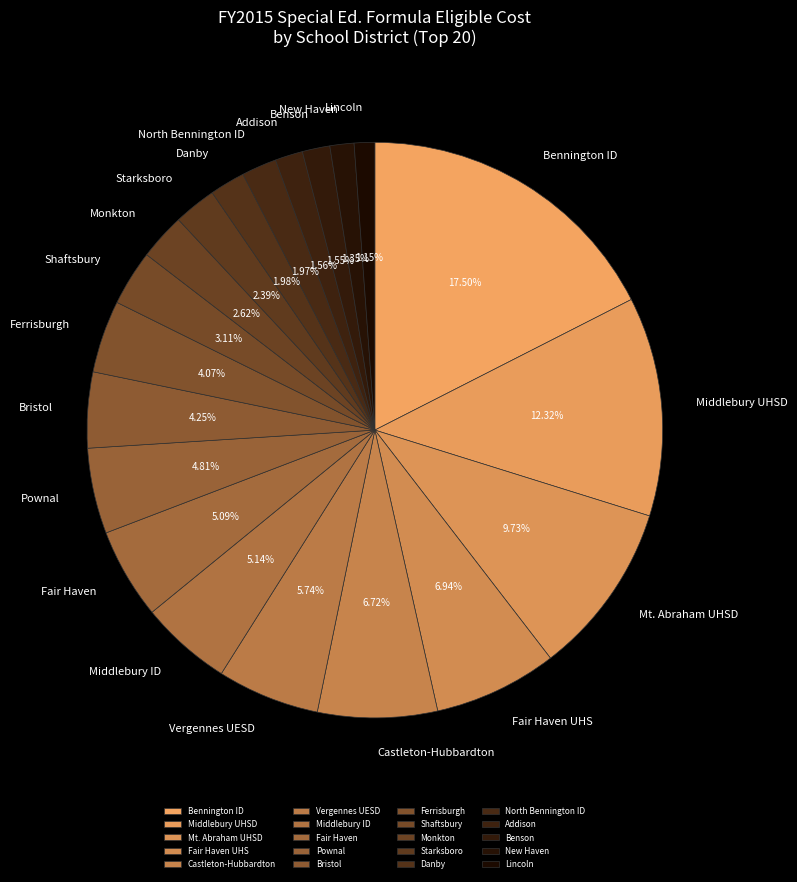

Rank the categories by value from highest to lowest.

Bennington ID, Middlebury UHSD, Mt. Abraham UHSD, Fair Haven UHS, Castleton-Hubbardton, Vergennes UESD, Middlebury ID, Fair Haven, Pownal, Bristol, Ferrisburgh, Shaftsbury, Monkton, Starksboro, Danby, North Bennington ID, Addison, Benson, New Haven, Lincoln